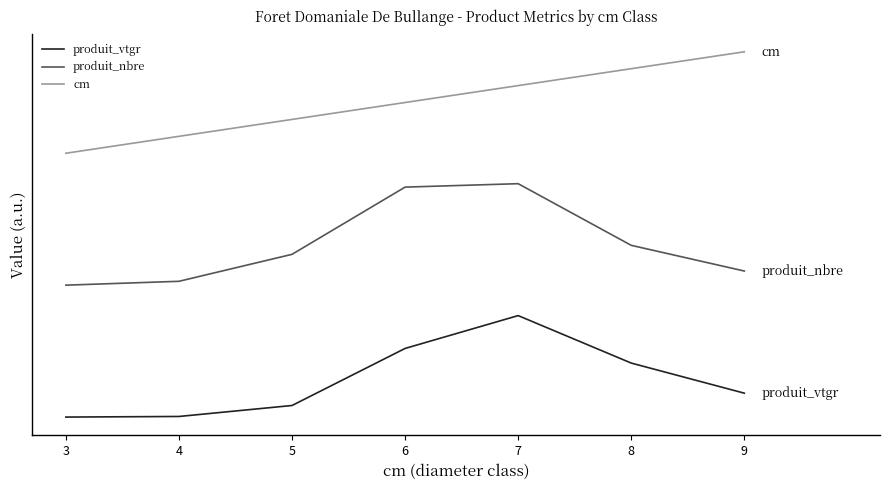

Which label corresponds to the smallest value in the chart?

3